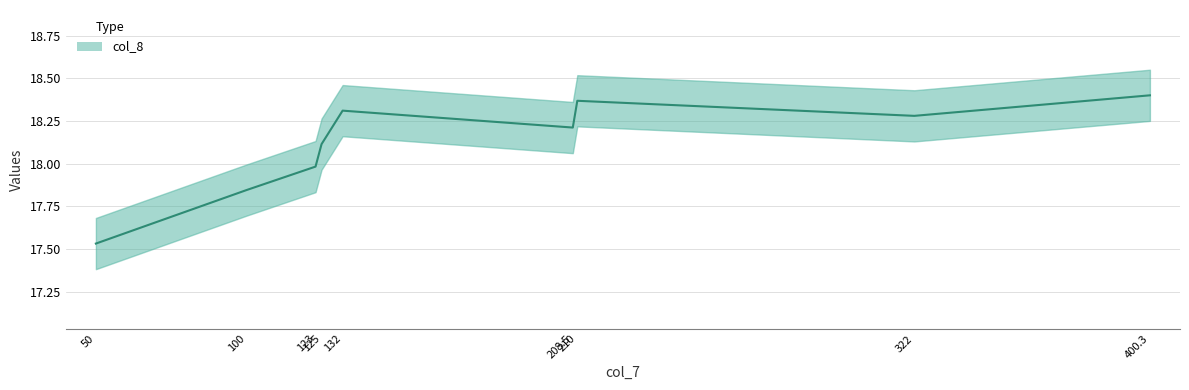

What is the maximum value shown in the chart?

18.4